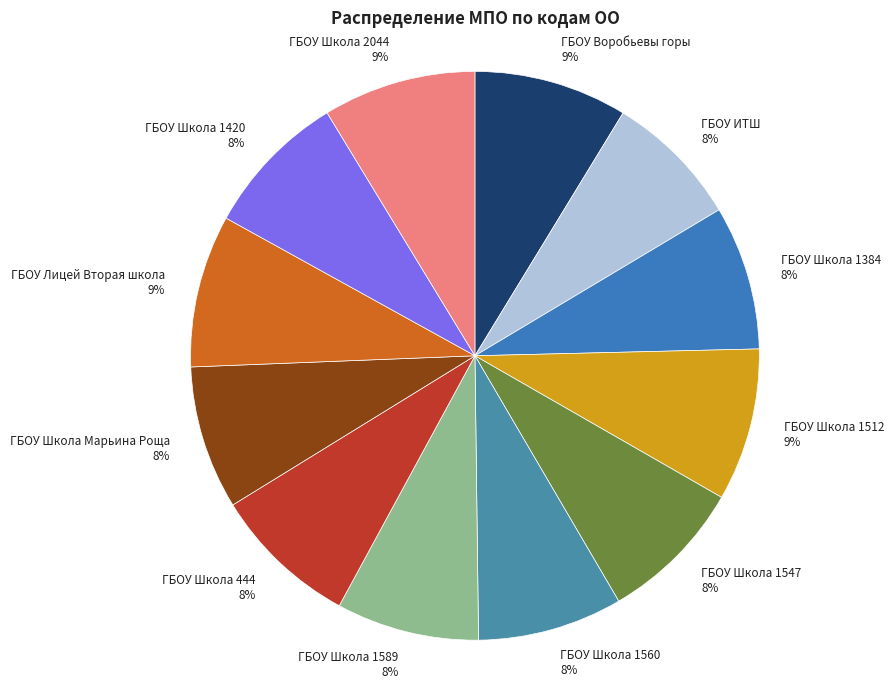

To the nearest percent, what is the combined percentage of ГБОУ ИТШ and ГБОУ Школа 444?

16%